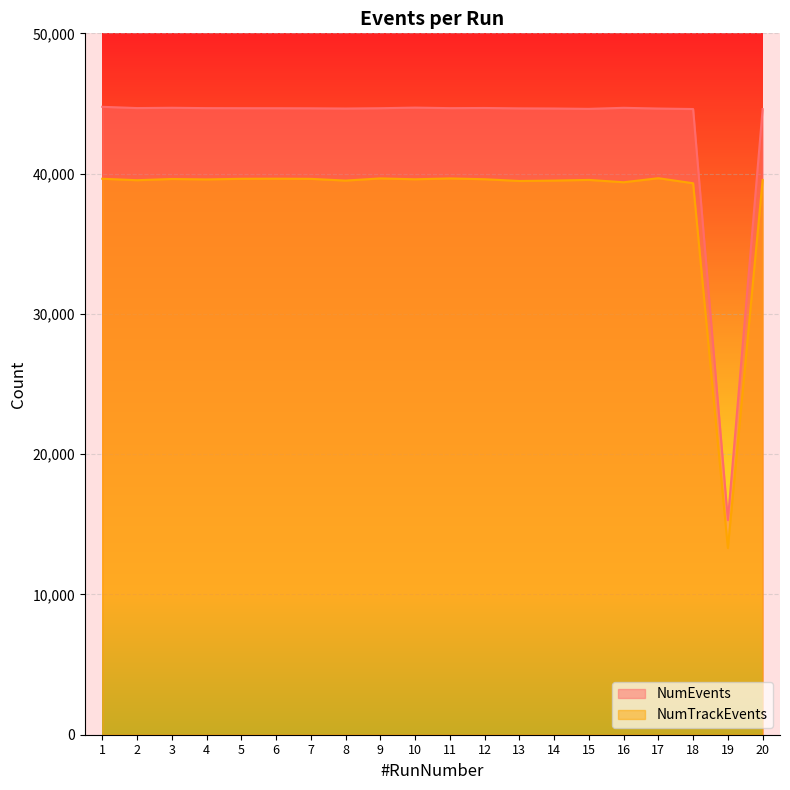

True or false: NumTrackEvents and NumEvents intersect in this chart.

False